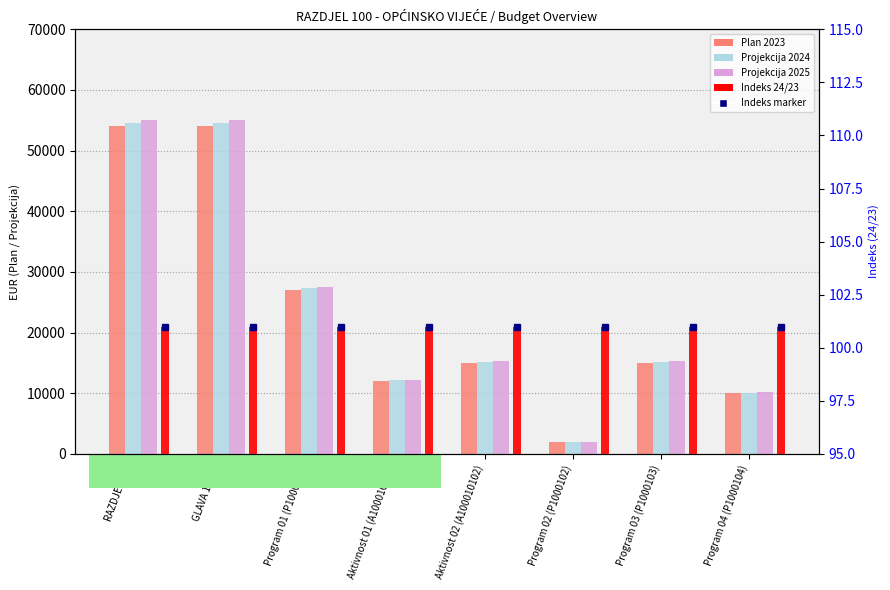

Which series has the largest range (max minus min)?

Projekcija 2025